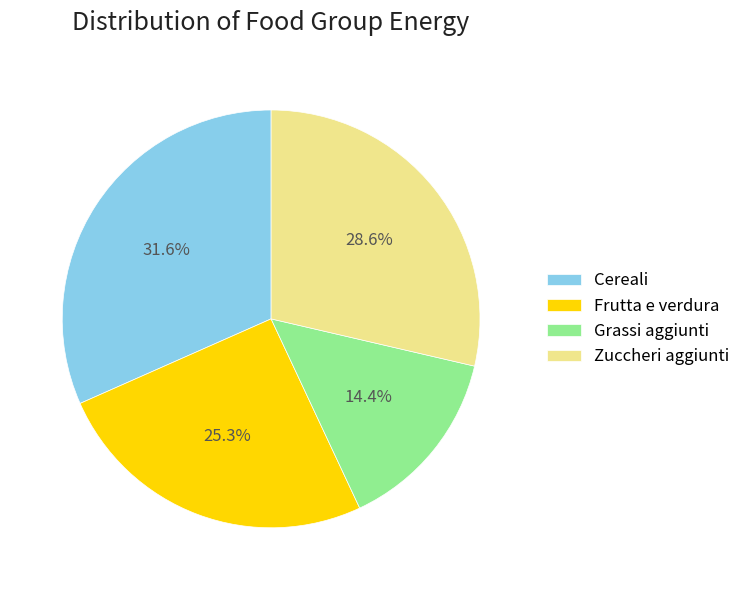

Which category has the smallest portion of the pie?

Grassi aggiunti